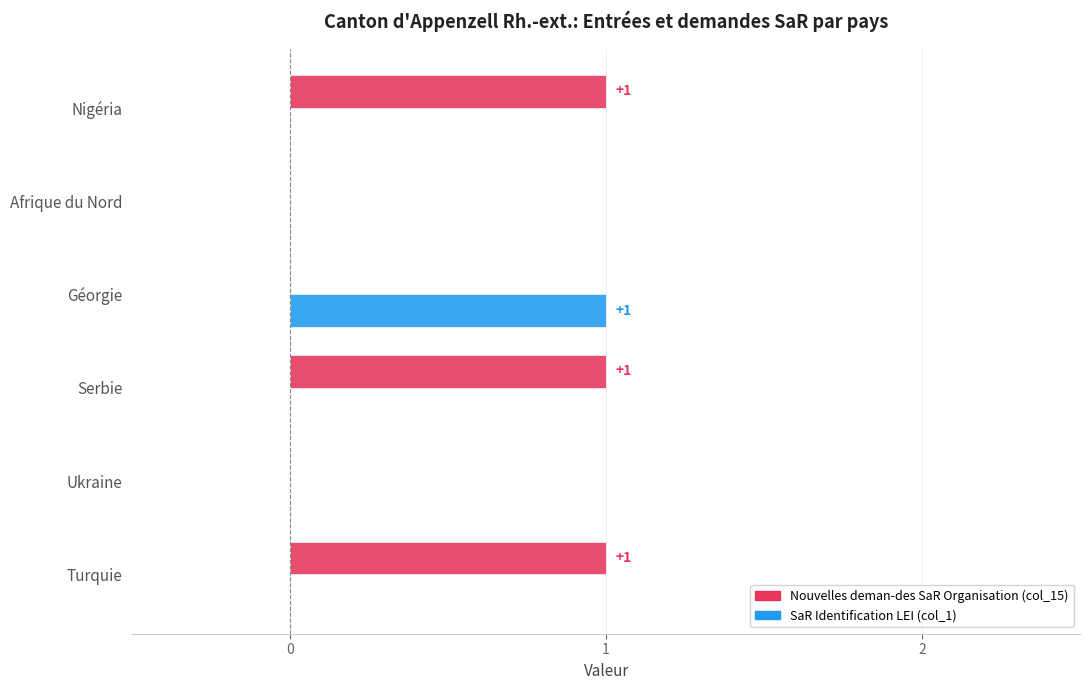

Between Nigéria and Ukraine, which series saw the biggest shift?

Nouvelles deman-des SaR Organisation (col_15)